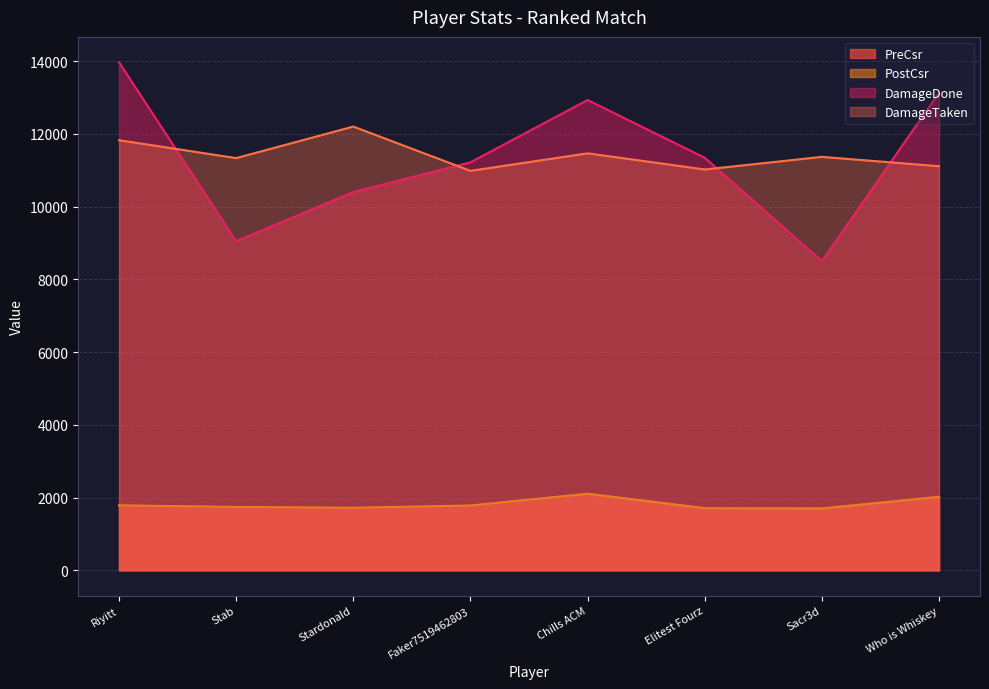

The value of PostCsr at StardonaId is 1718. True or false?

True